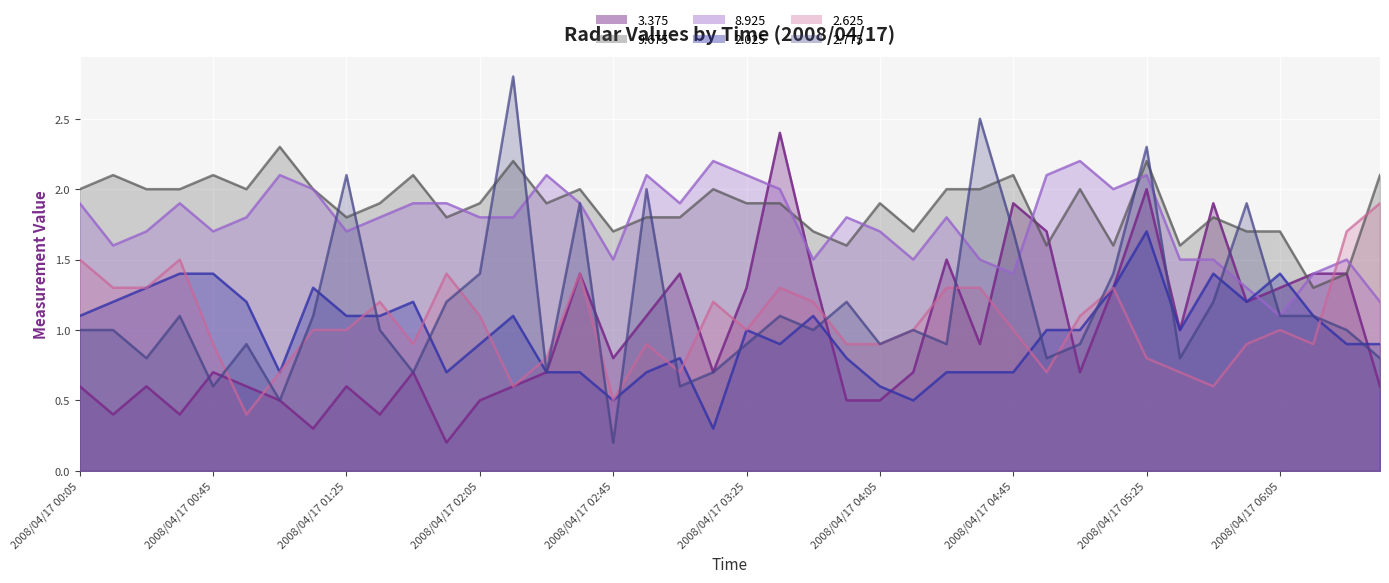

How many times do 2.625 and 9.675 cross each other?

2